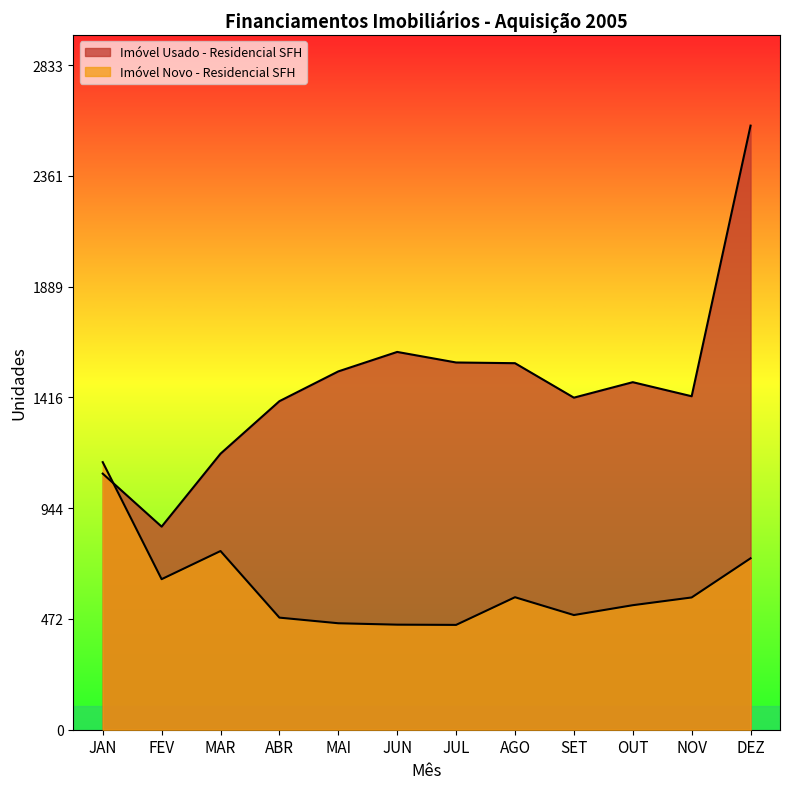

What is the value of the Imóvel Novo - Residencial SFH point at the 3rd from the left?

762